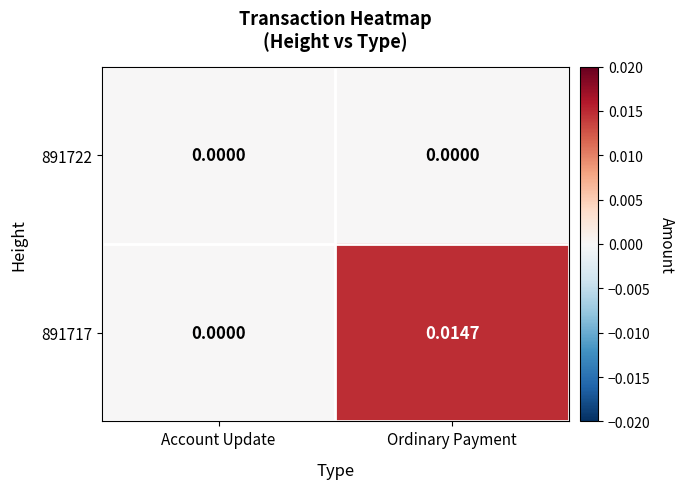

Where is 891717 nearest to the value 0?

Account Update